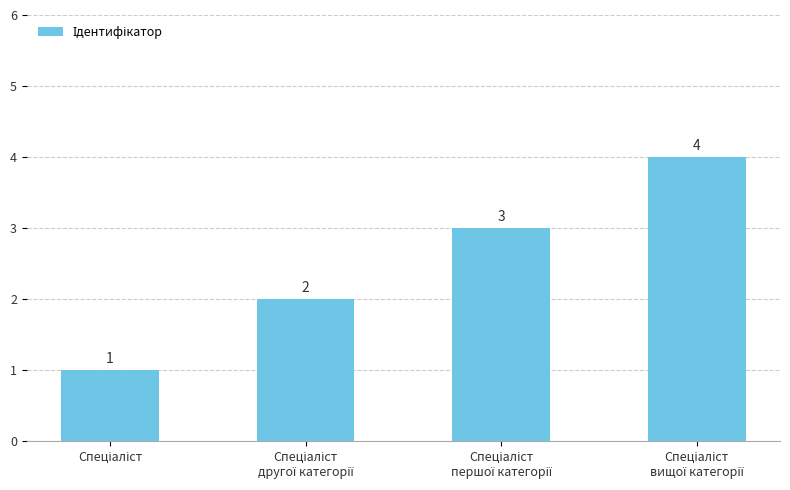

How many values are between 2 and 4?

3